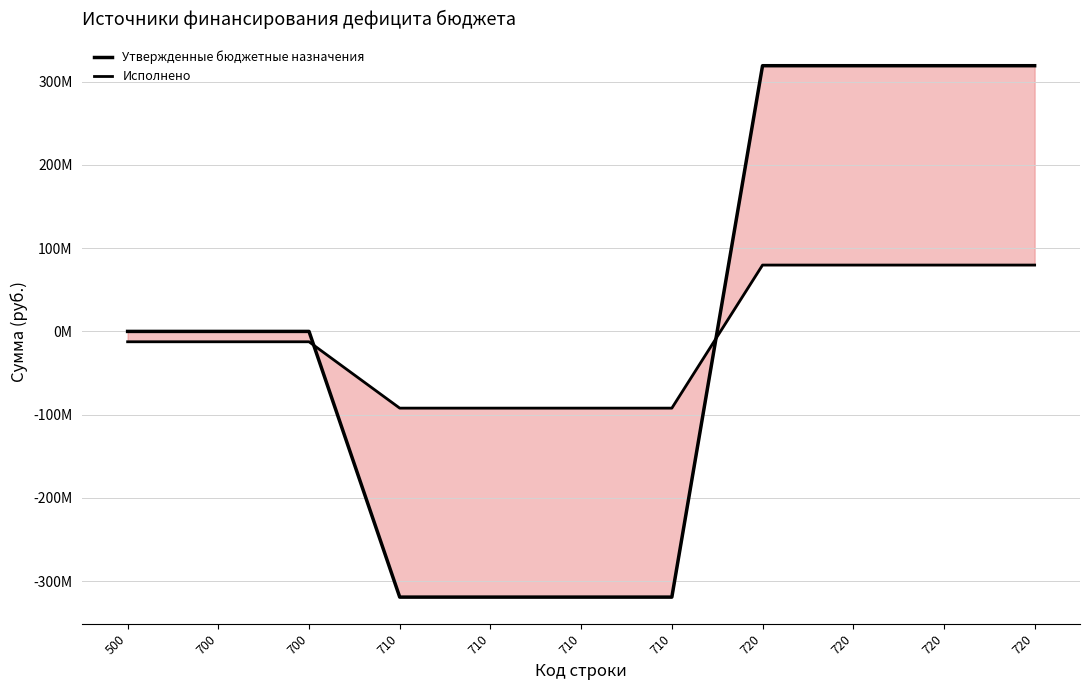

At which category is the sum across all series the highest?

720